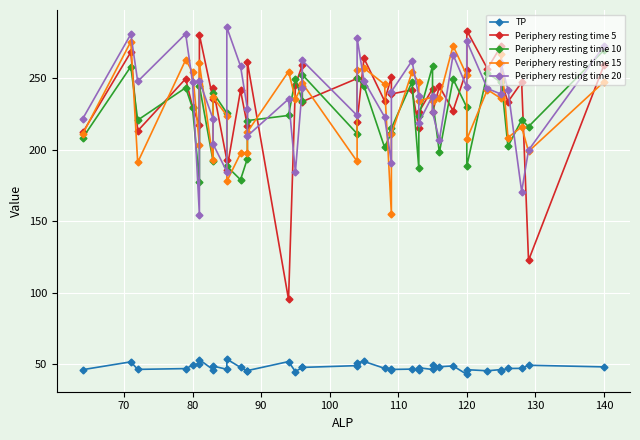

True or false: TP and Periphery resting time 5 intersect in this chart.

False